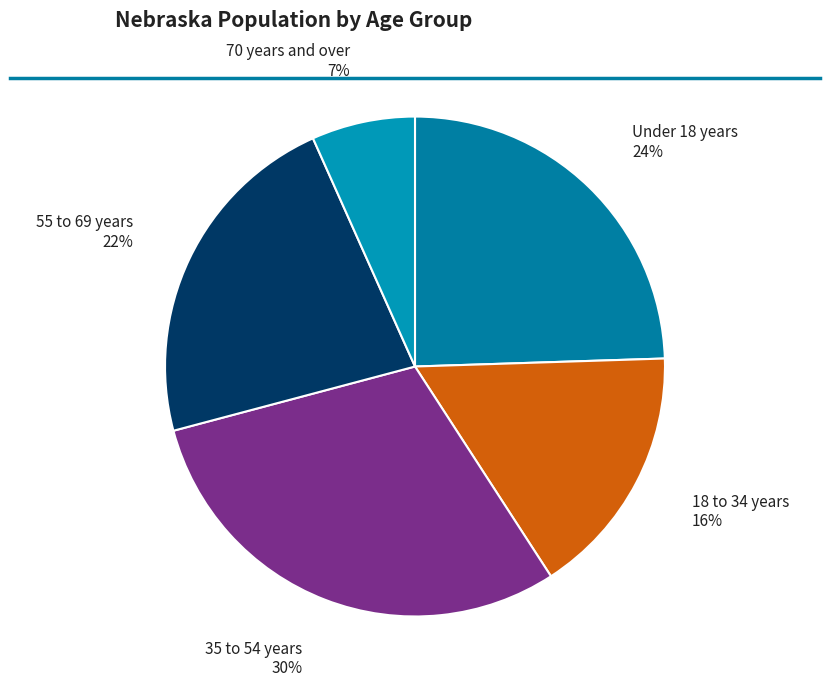

To the nearest percent, what is the difference between the 35 to 54 years and 55 to 69 years slice percentages?

8%